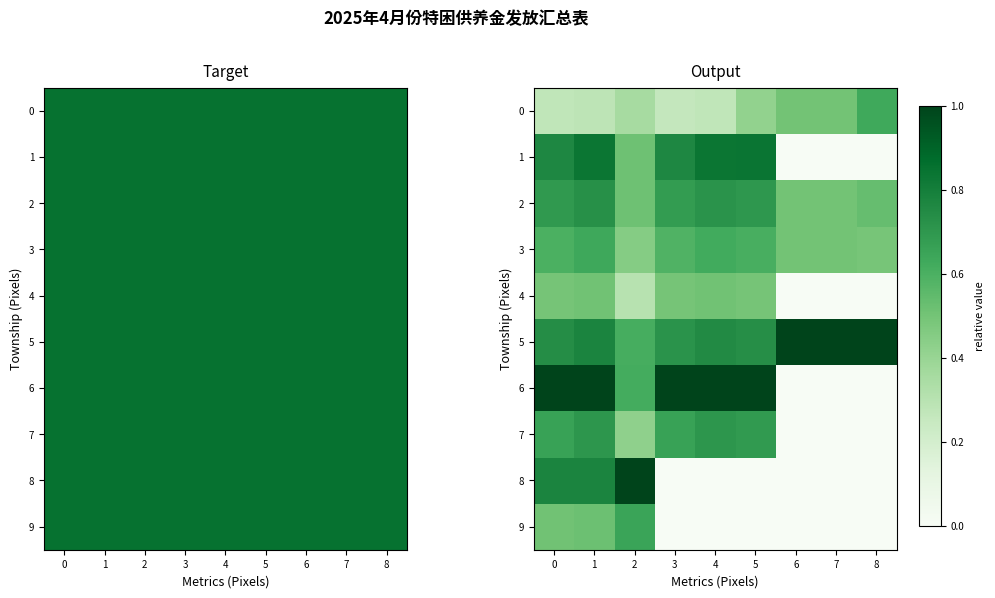

What is the difference between the maximum and minimum values in the 1 series?

0.8